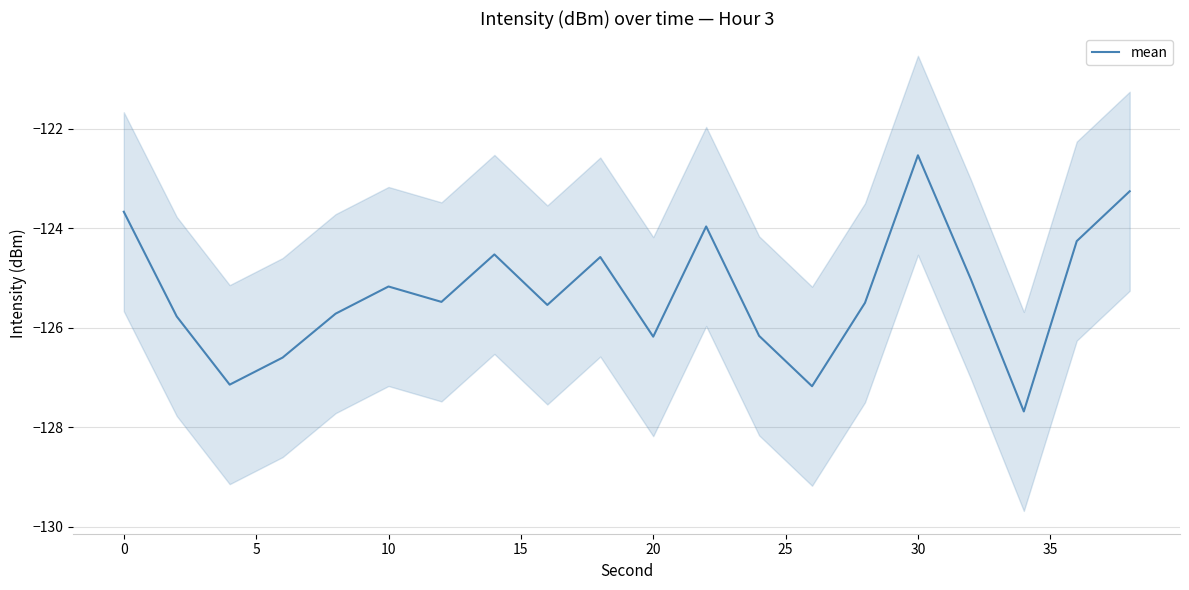

Rank the categories by value from highest to lowest.

15, 19, −5, 11, 18, 30, 40, 16, 20, 25, 14, 35, 15, 0, 12, 10, 10, 5, 13, 17